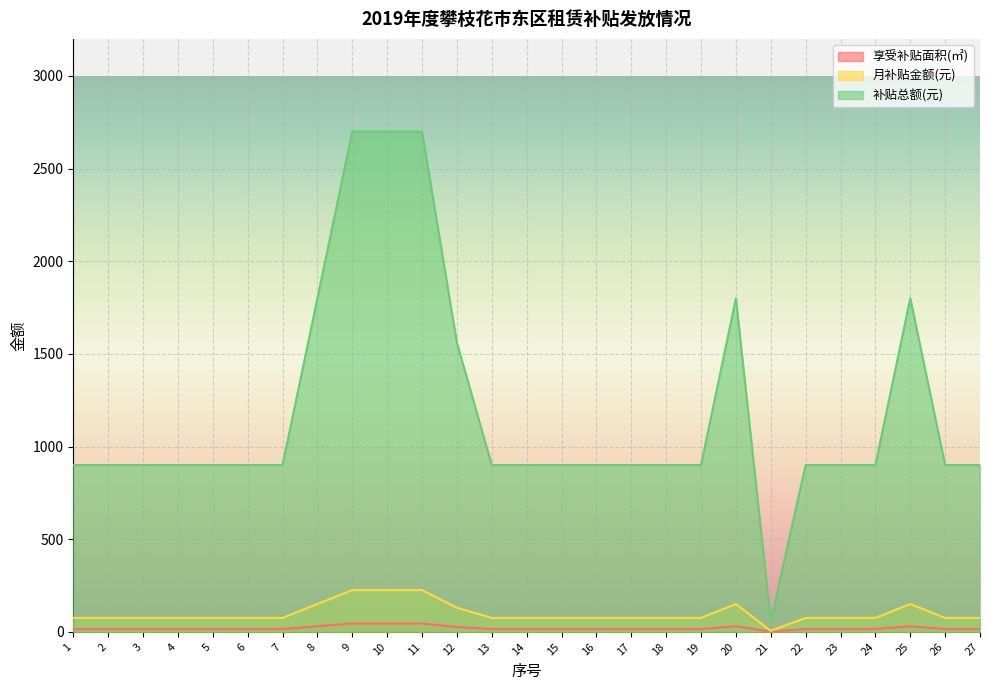

What is the sum of all 月补贴金额(元) values?

2685